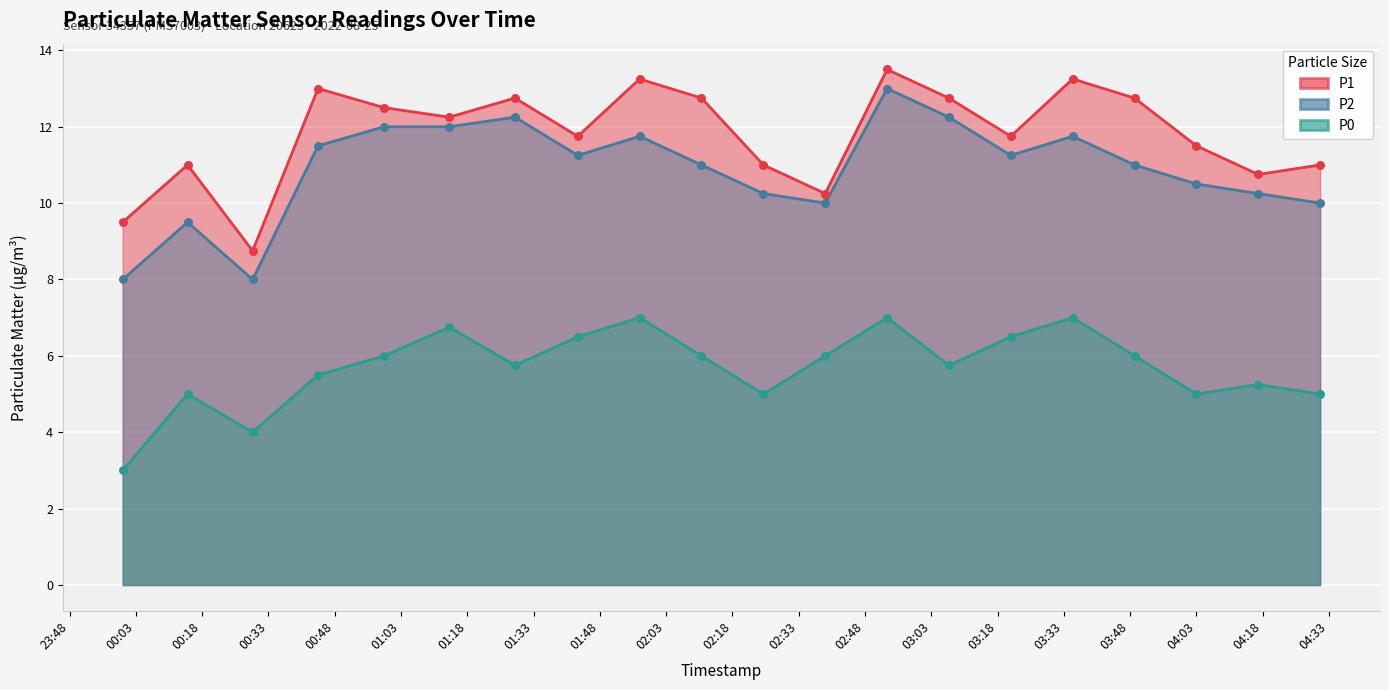

At which category is the sum across all series the highest?

2022-08-25T02:53:00